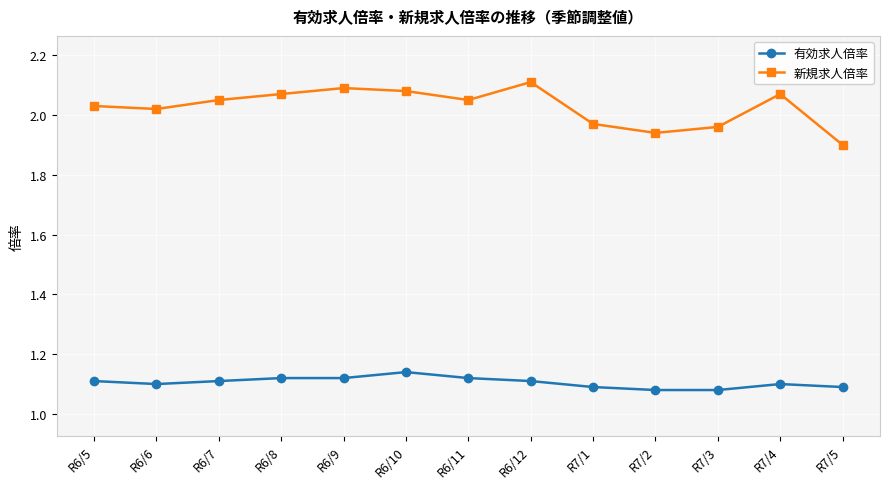

How many distinct data groups are displayed?

2